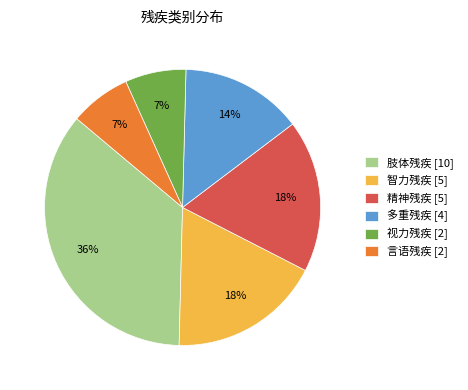

Is 智力残疾 the majority of the pie?

No